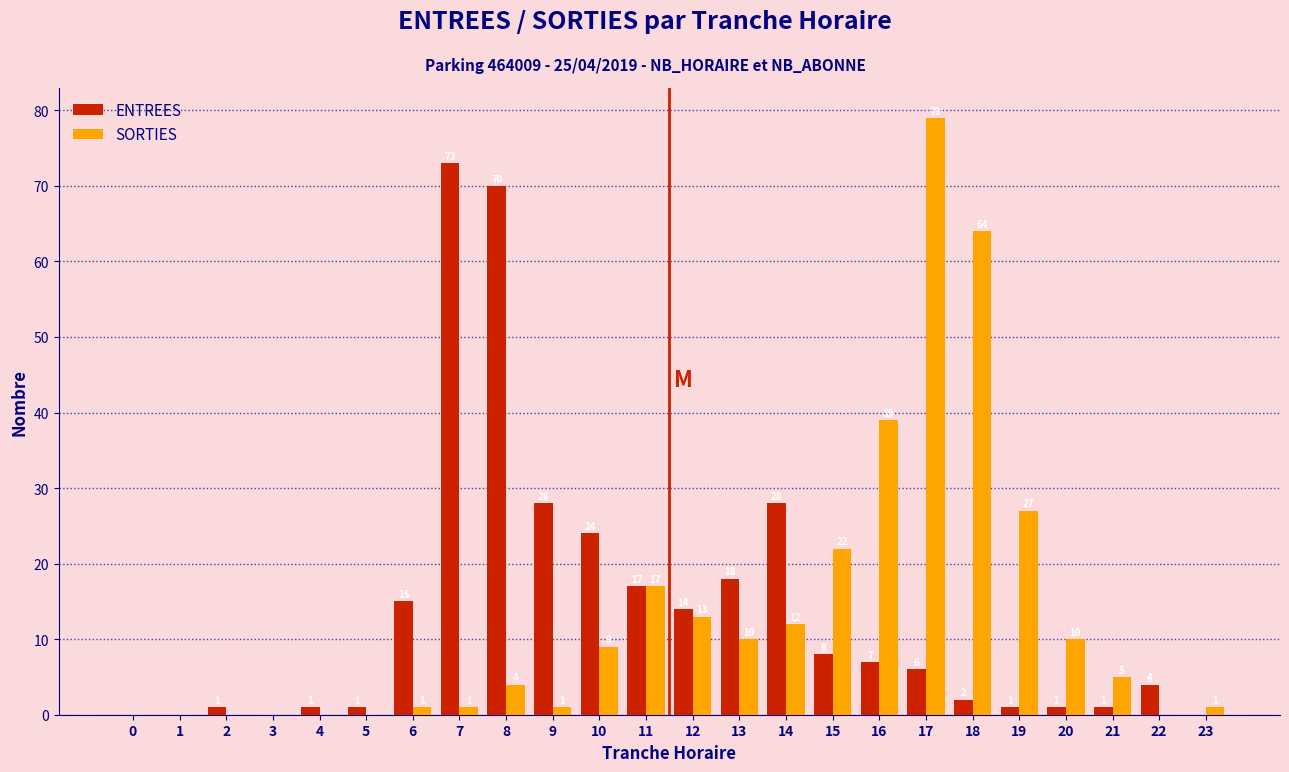

Reading right to left, what are all the values shown in this chart?

ENTREES: 23=0	22=4	21=1	20=1	19=1	18=2	17=6	16=7	15=8	14=28	13=18	12=14	11=17	10=24	9=28	8=70	7=73	6=15	5=1	4=1	3=0	2=1	1=0	0=0
SORTIES: 23=1	22=0	21=5	20=10	19=27	18=64	17=79	16=39	15=22	14=12	13=10	12=13	11=17	10=9	9=1	8=4	7=1	6=1	5=0	4=0	3=0	2=0	1=0	0=0